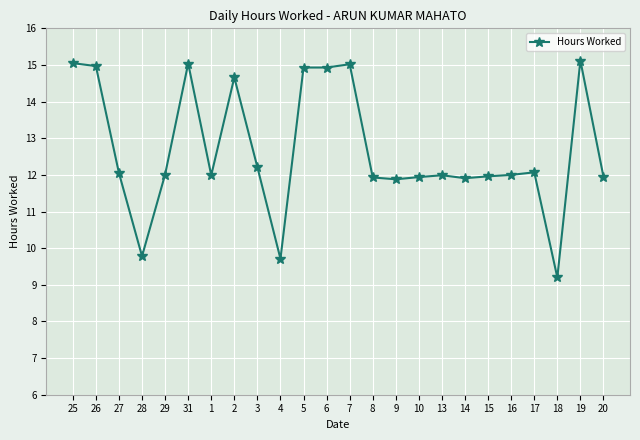

What is the change in value from 7 to 10?

-3.1